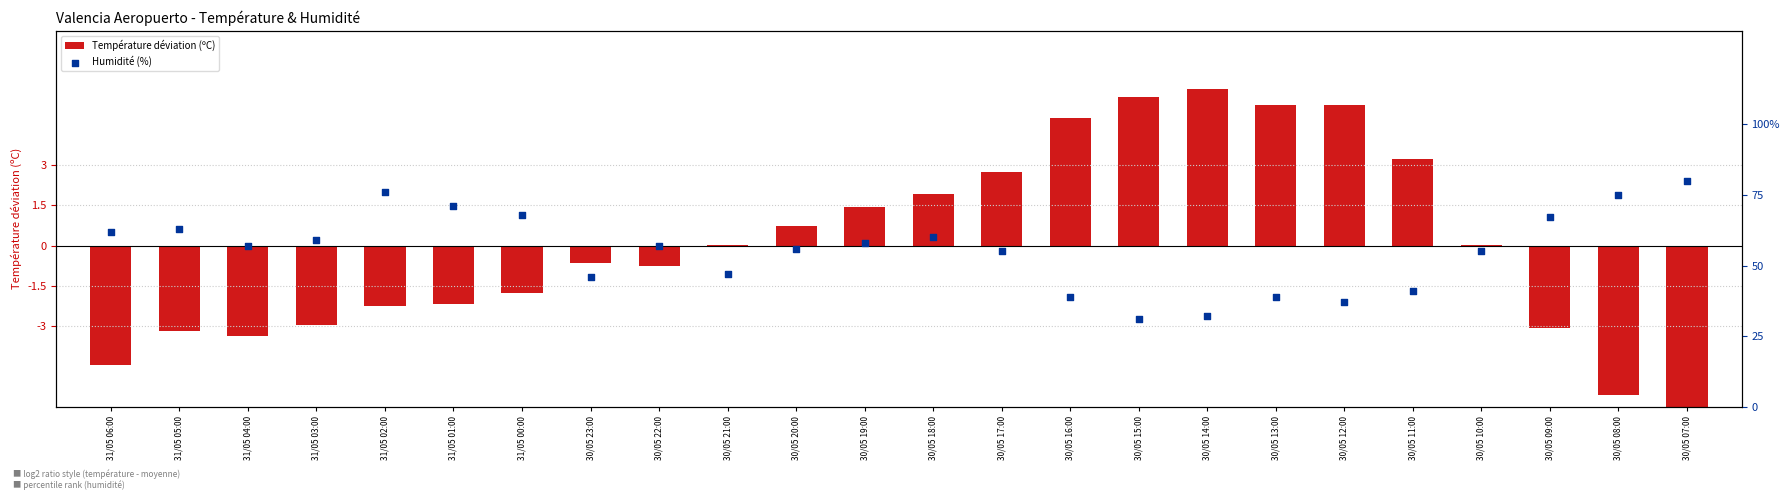

Is the value of Température déviation (ºC) at 30/05 17:00 greater than the value of Humidité (%) at 31/05 04:00?

No